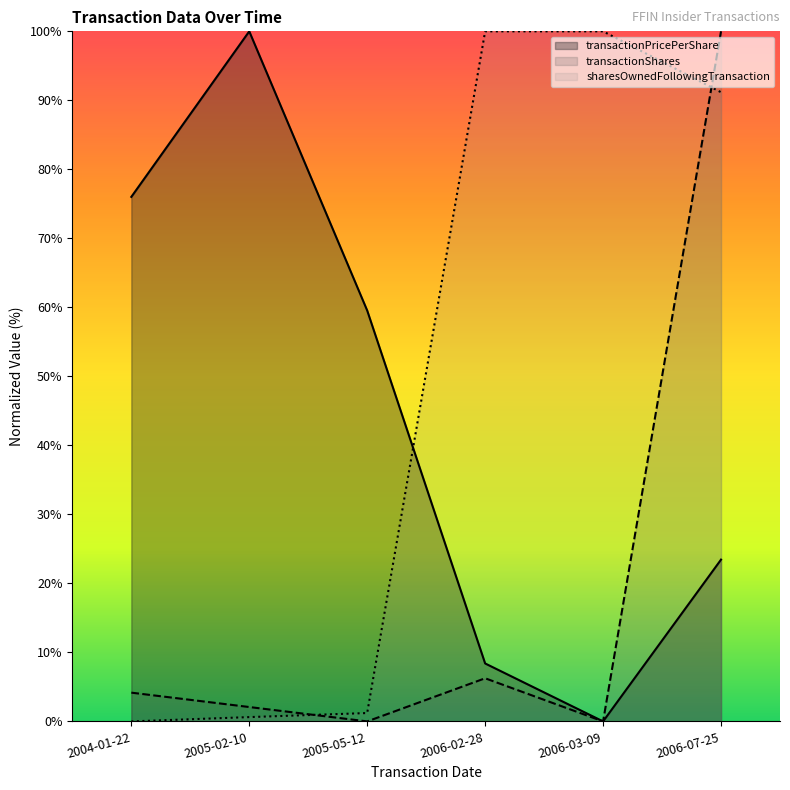

At which category does transactionShares reach its first local peak?

2006-02-28